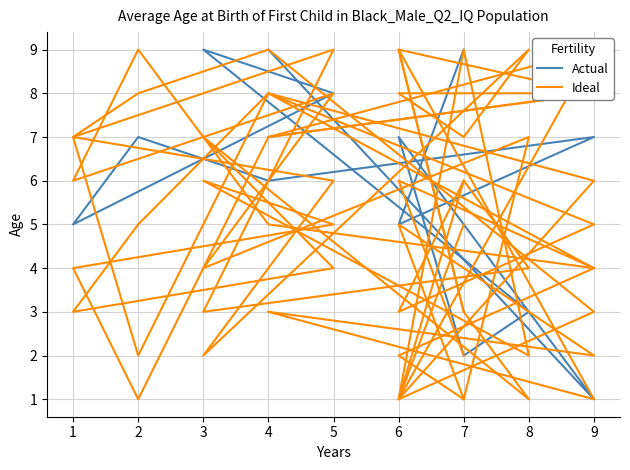

What is the value of the Ideal point at the 11th from the left?

3